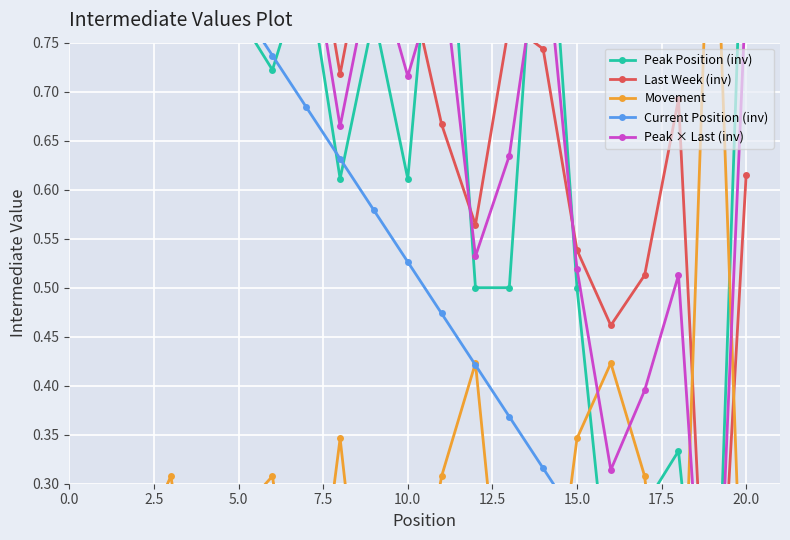

Which series has the largest total across all categories?

Last Week (inv)